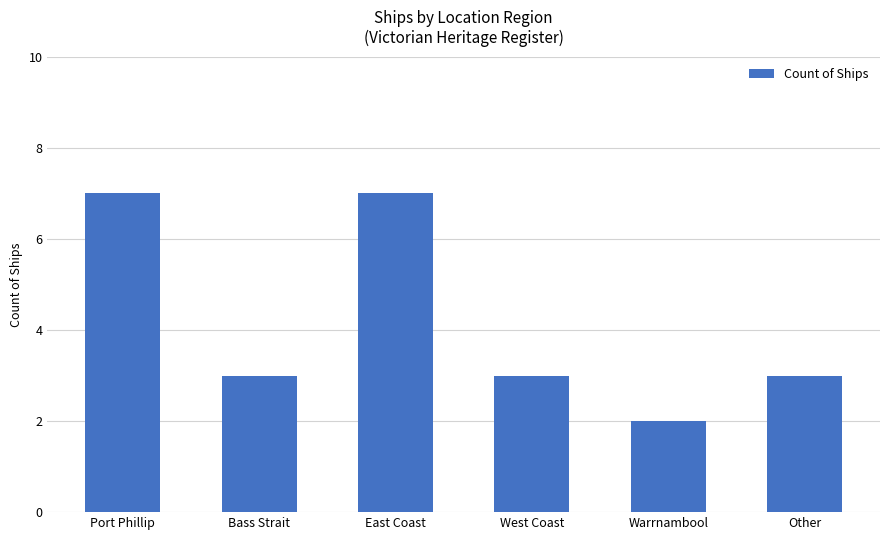

Which has a higher value, East Coast or West Coast?

East Coast